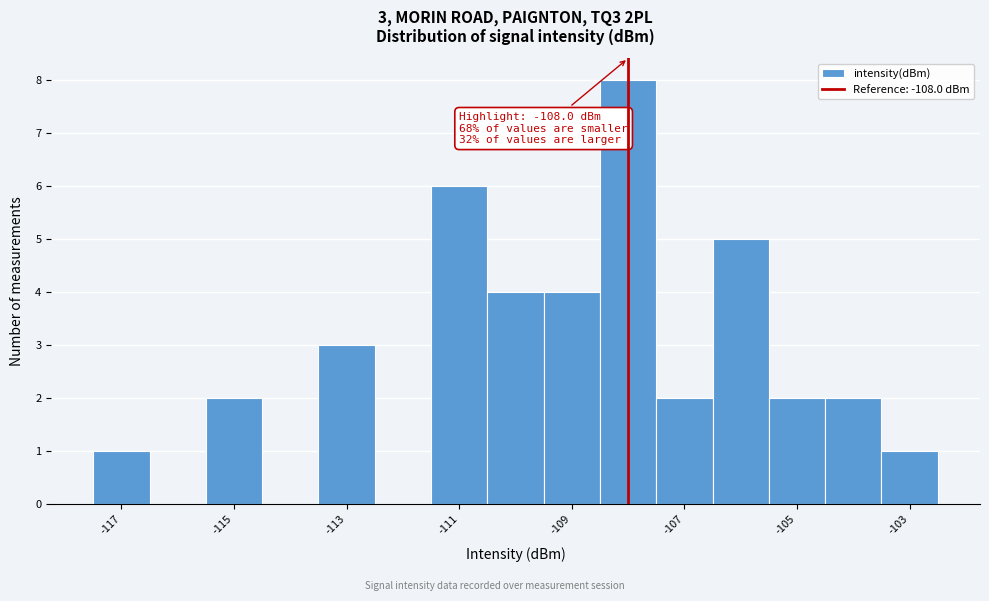

Which range on the x-axis has the tallest bar?

-108.5 to -107.5